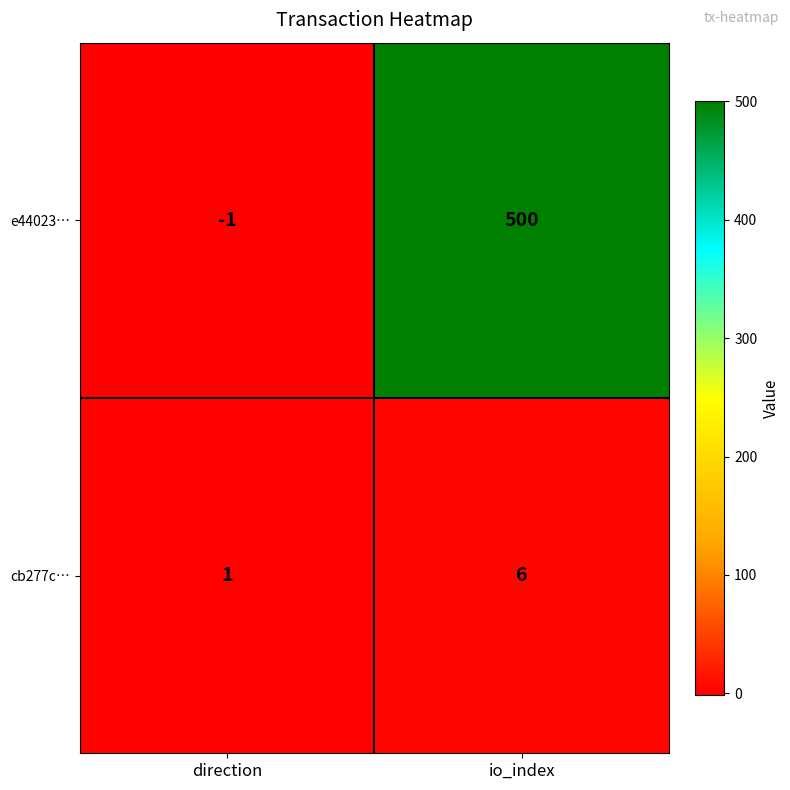

Reading left to right, transcribe all the data shown in this chart.

e44023…: direction=-1	io_index=500
cb277c…: direction=1	io_index=6